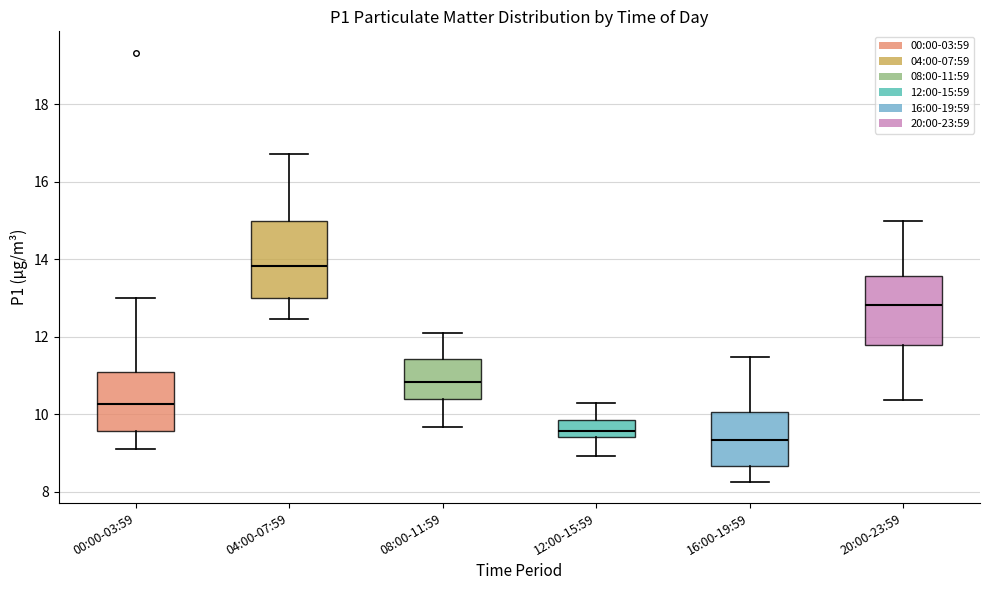

Comparing the boxes themselves (not the whiskers), which one is the tallest?

04:00-07:59